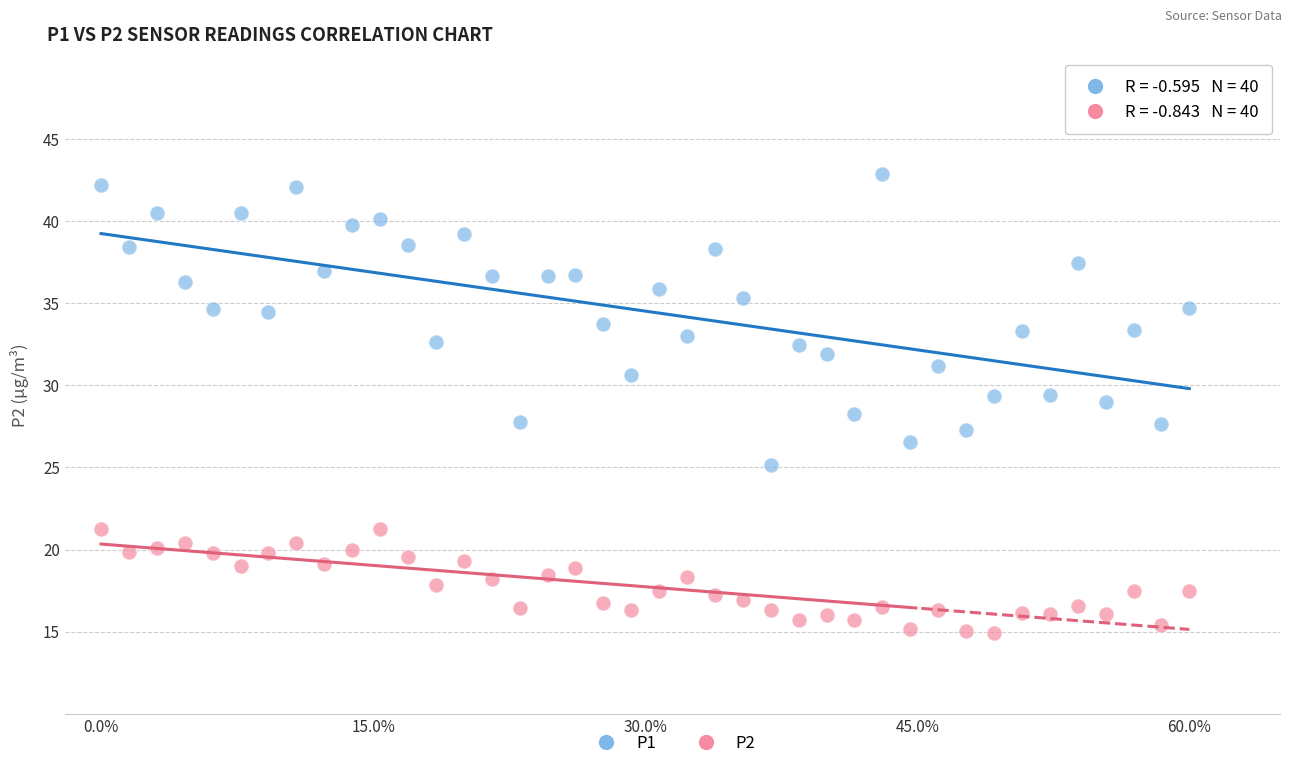

Which series has the largest Y range (max minus min)?

P1